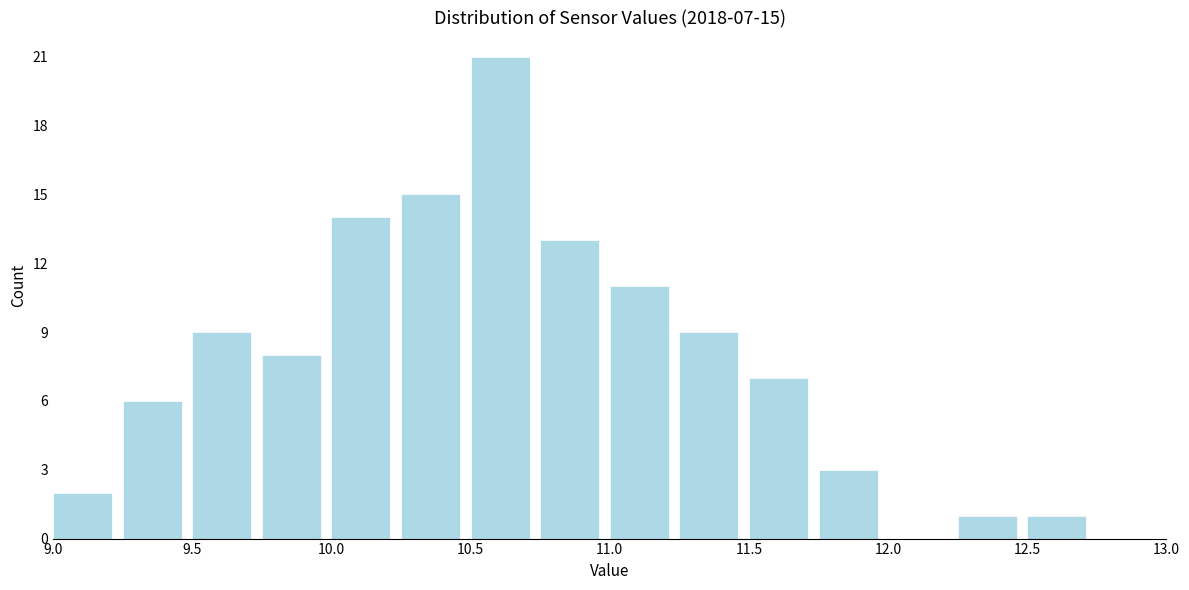

Over which range of the x-axis is the bar tallest?

10.50 to 10.75